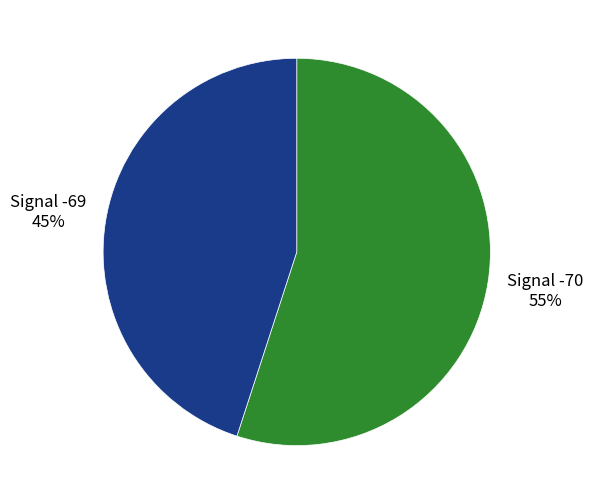

Is it true that Signal -70 is 55% of the pie?

True